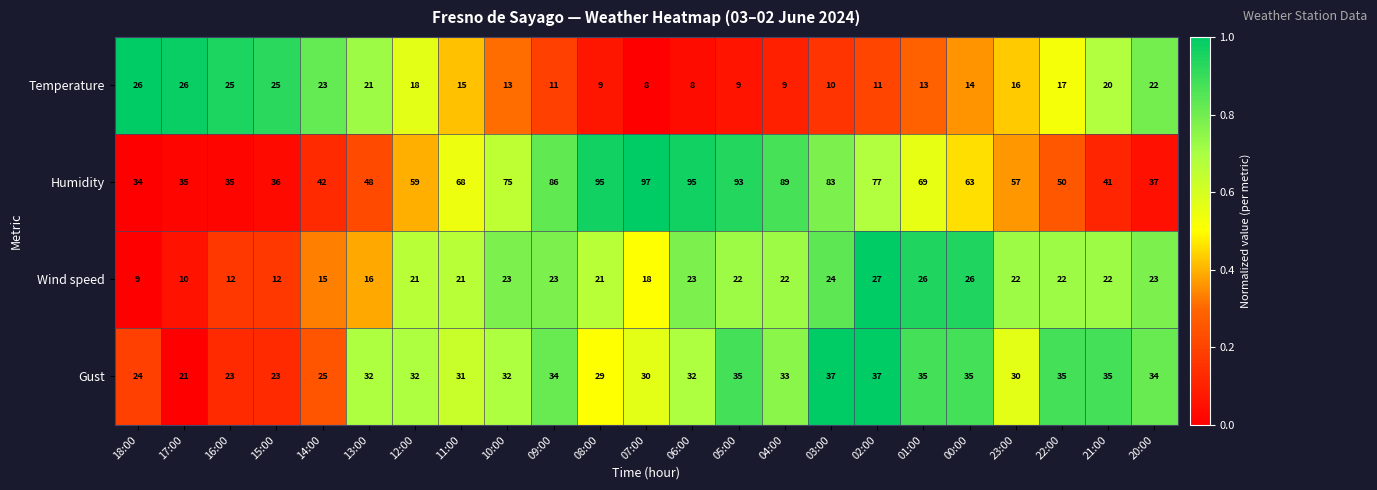

What is the difference between the Humidity values at 21:00 and 06:00?

54